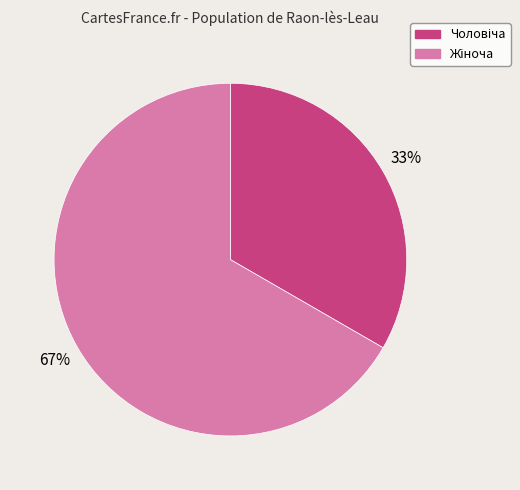

To the nearest percent, what is the average slice percentage?

50%